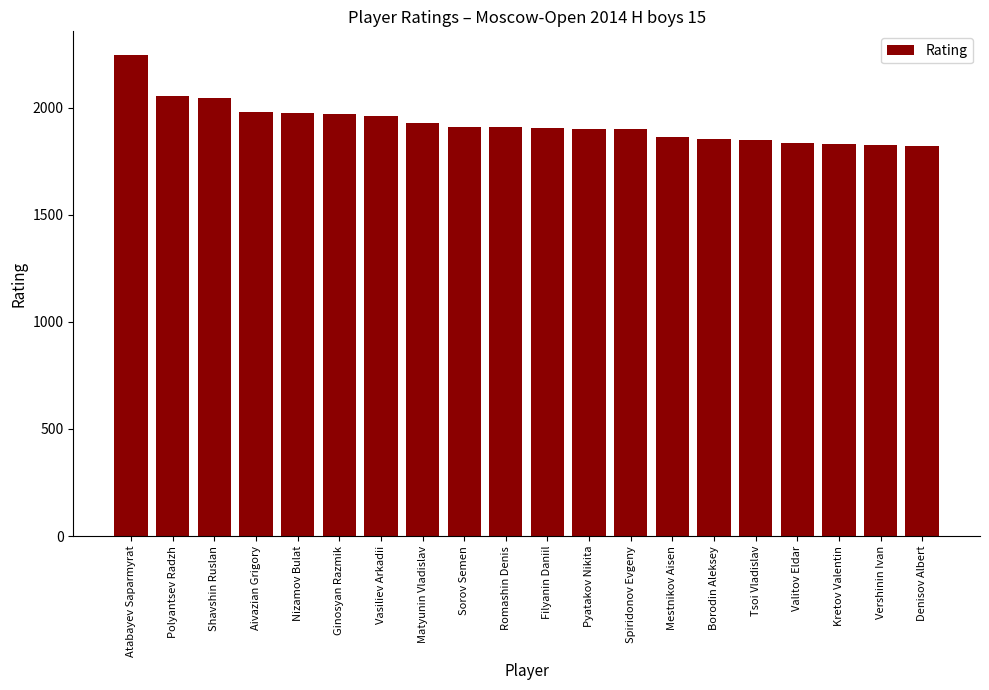

Which category has the highest value across all series?

Atabayev Saparmyrat